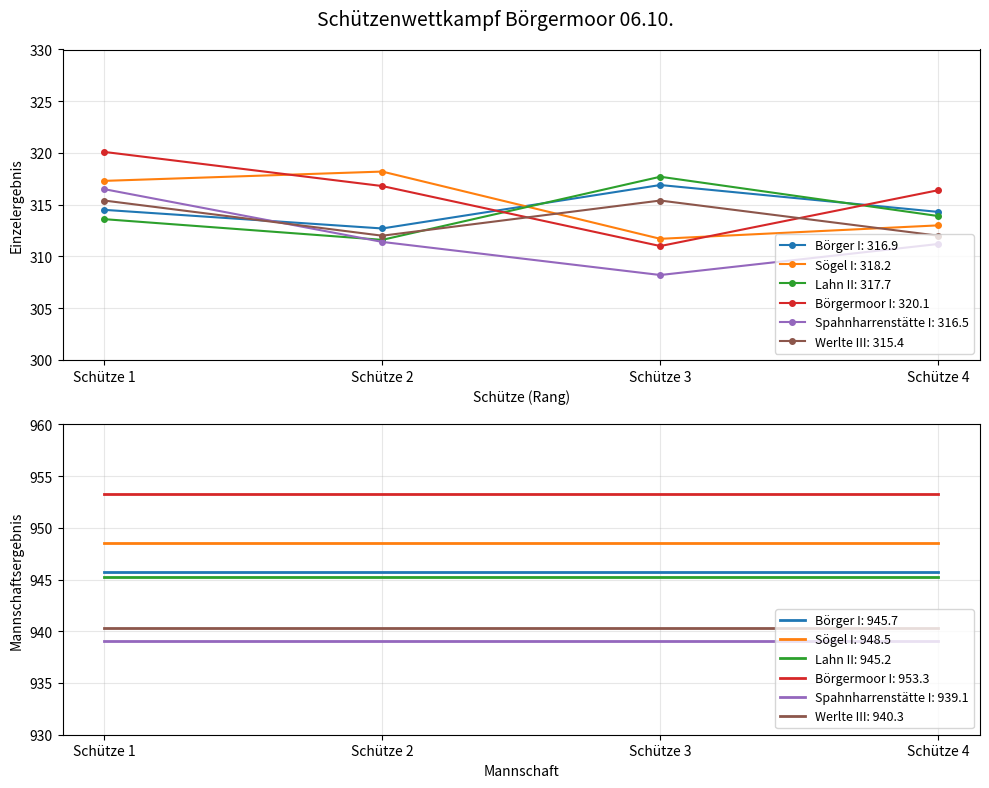

What are all the series names shown in the legend?

Börger I: 316.9, Sögel I: 318.2, Lahn II: 317.7, Börgermoor I: 320.1, Spahnharrenstätte I: 316.5, Werlte III: 315.4